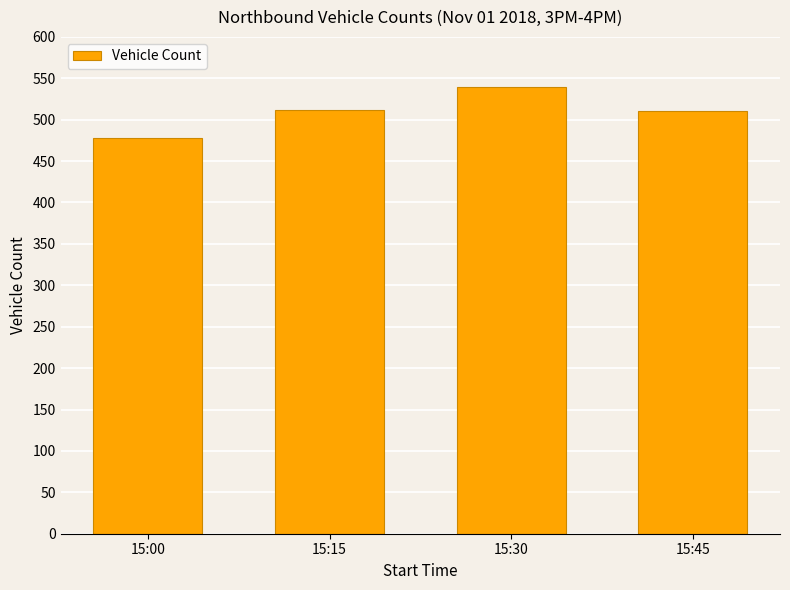

What is the sum of the values at 15:15 and 15:30?

1051